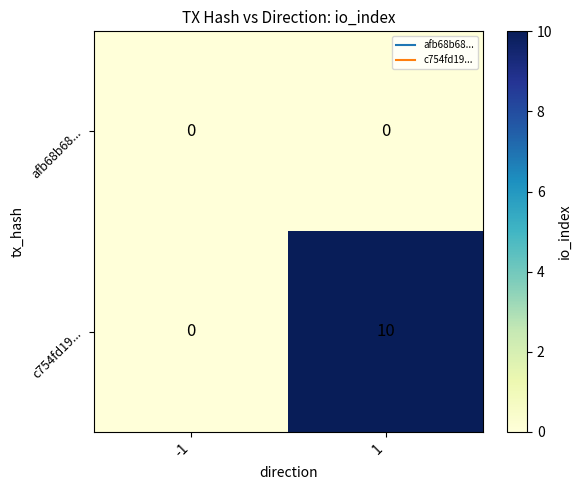

What is the maximum value for c754fd19...?

10